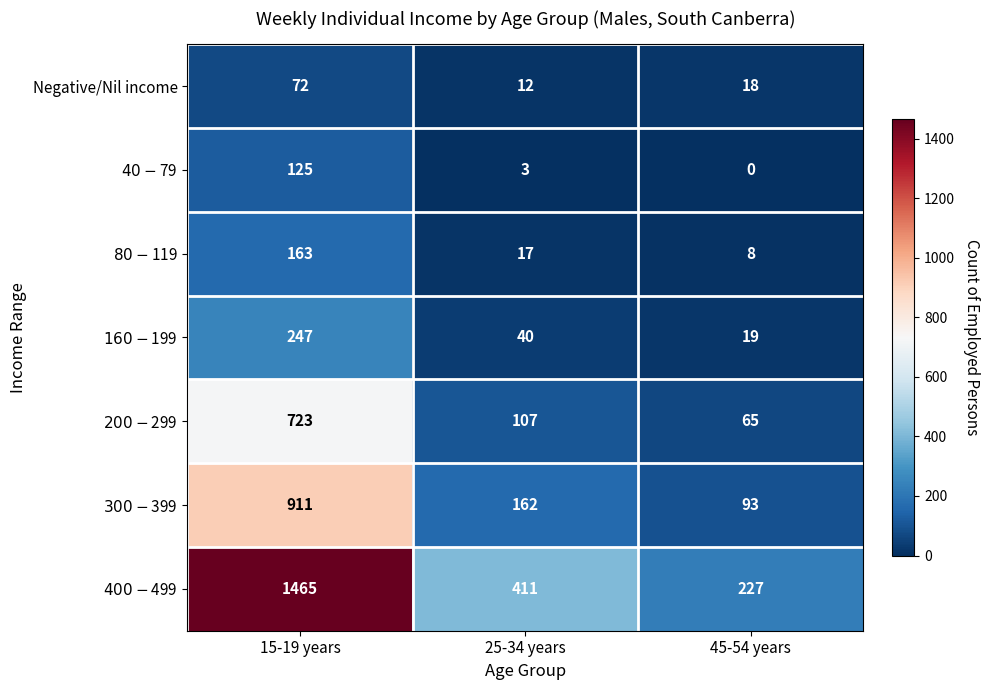

Is it true that Negative/Nil income equals 22 at 25-34 years?

False